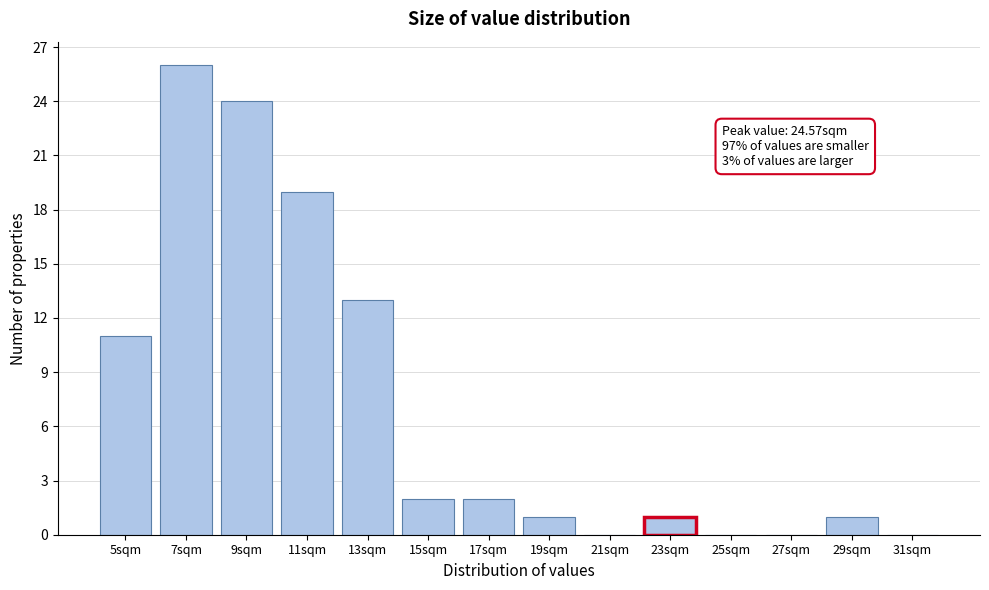

Reading right to left, what are all the values shown in this chart?

31sqm=0	29sqm=1	27sqm=0	25sqm=0	23sqm=1	21sqm=0	19sqm=1	17sqm=2	15sqm=2	13sqm=13	11sqm=19	9sqm=24	7sqm=26	5sqm=11